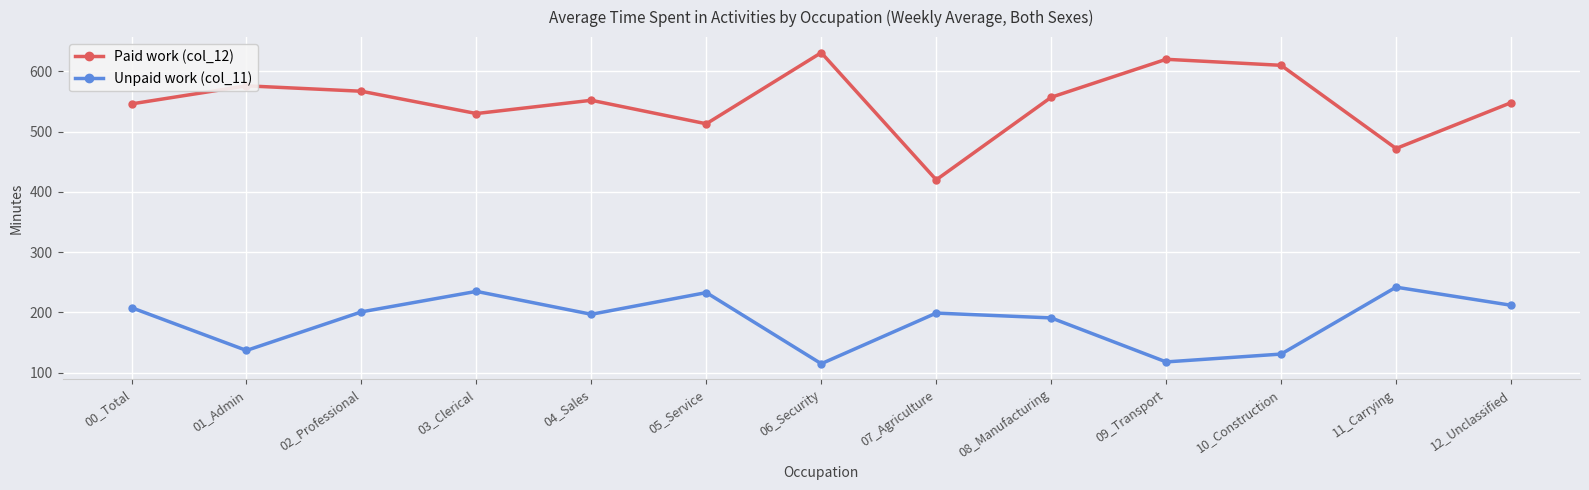

Is it true that Paid work (col_12) equals 879 at 00_Total?

False